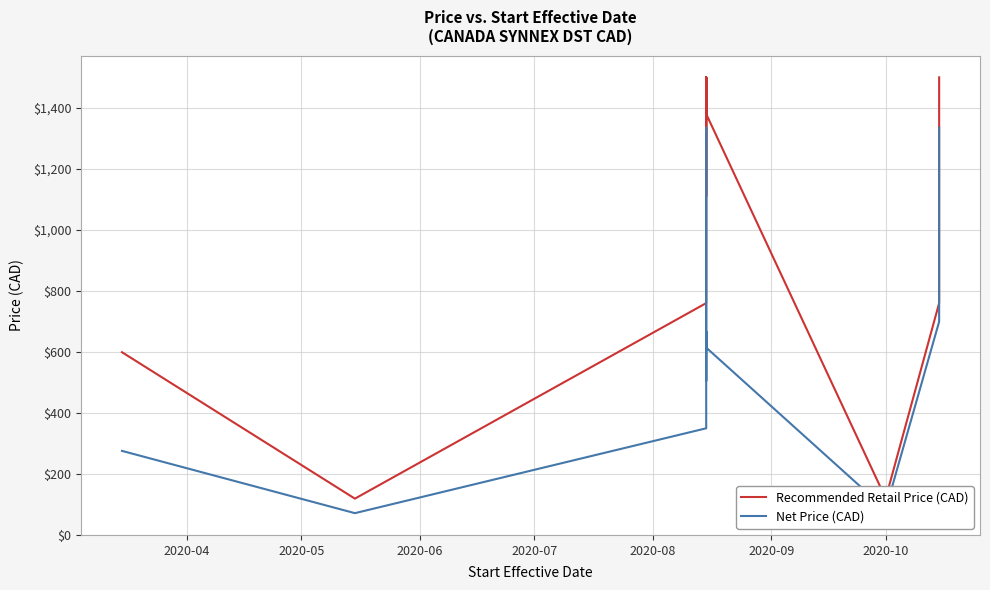

The value of Net Price (CAD) at 2020-07 is 489.8. True or false?

False